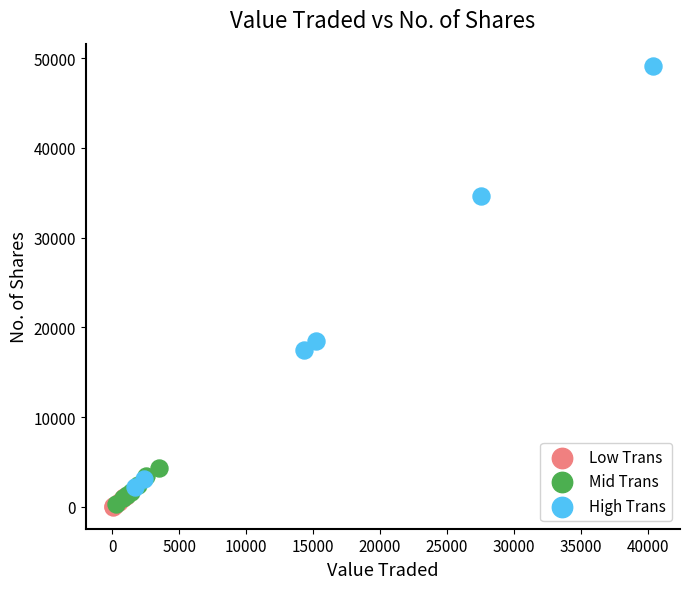

Which series has the widest spread of Y values?

High Trans